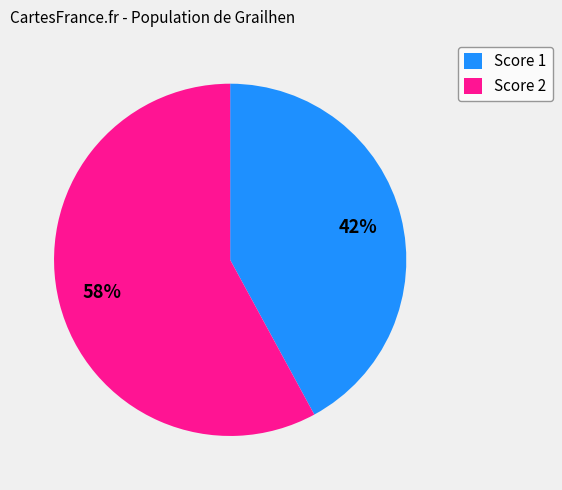

How many segments does this pie chart have?

2